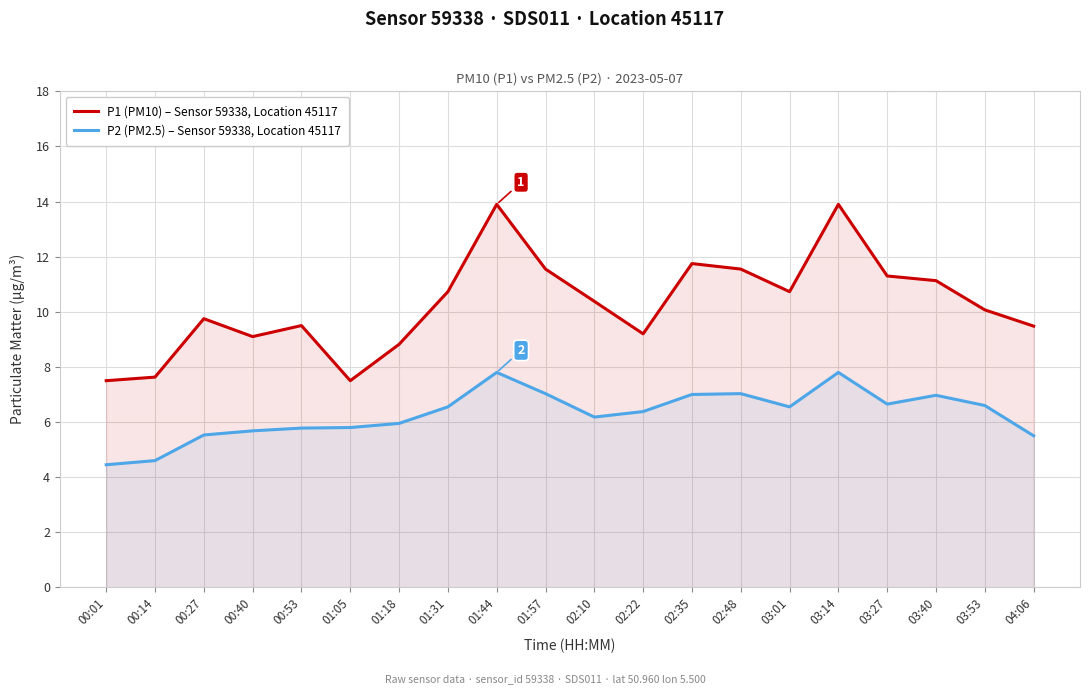

What is the difference between the maximum and minimum values in the P2 (PM2.5) – Sensor 59338, Location 45117 series?

3.3